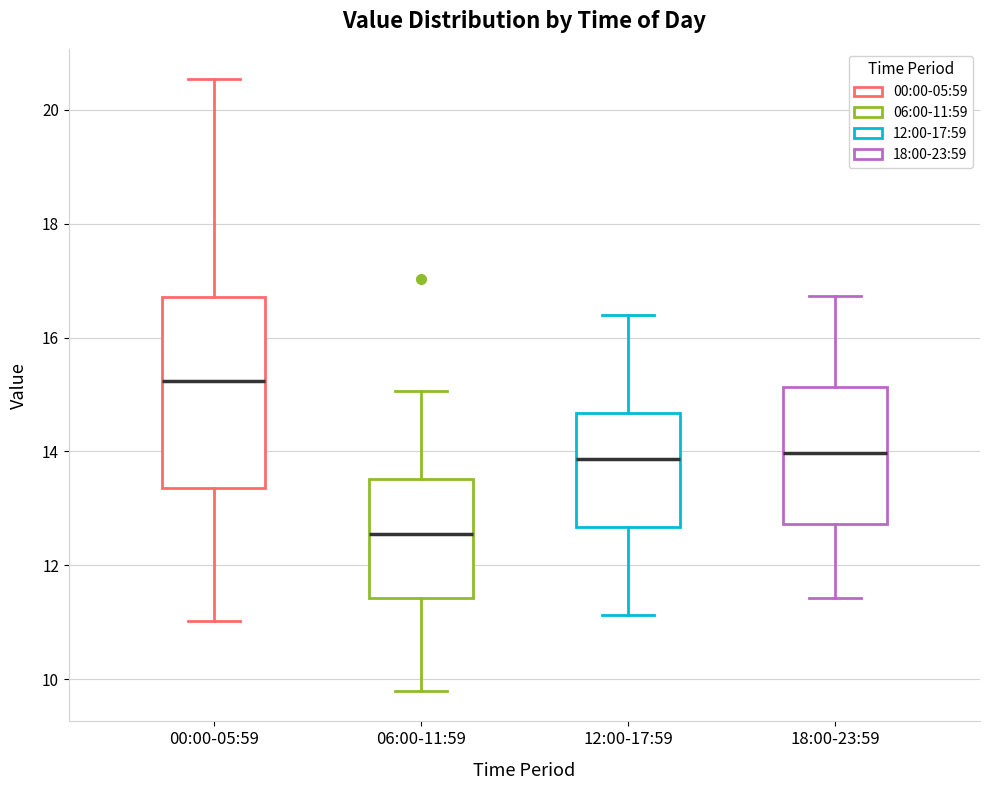

Reading left to right, transcribe this box plot: for each box, give where its median line is, the range the box spans, and where its two whiskers end, as read against the y-axis. The values are not printed on the chart, so give them approximately, as read against the axis.

00:00-05:59: median 15.2, box 13.4 to 16.8, whiskers 11.0 to 20.6
06:00-11:59: median 12.6, box 11.4 to 13.6, whiskers 9.8 to 15.0
12:00-17:59: median 13.8, box 12.6 to 14.6, whiskers 11.2 to 16.4
18:00-23:59: median 14.0, box 12.8 to 15.2, whiskers 11.4 to 16.8